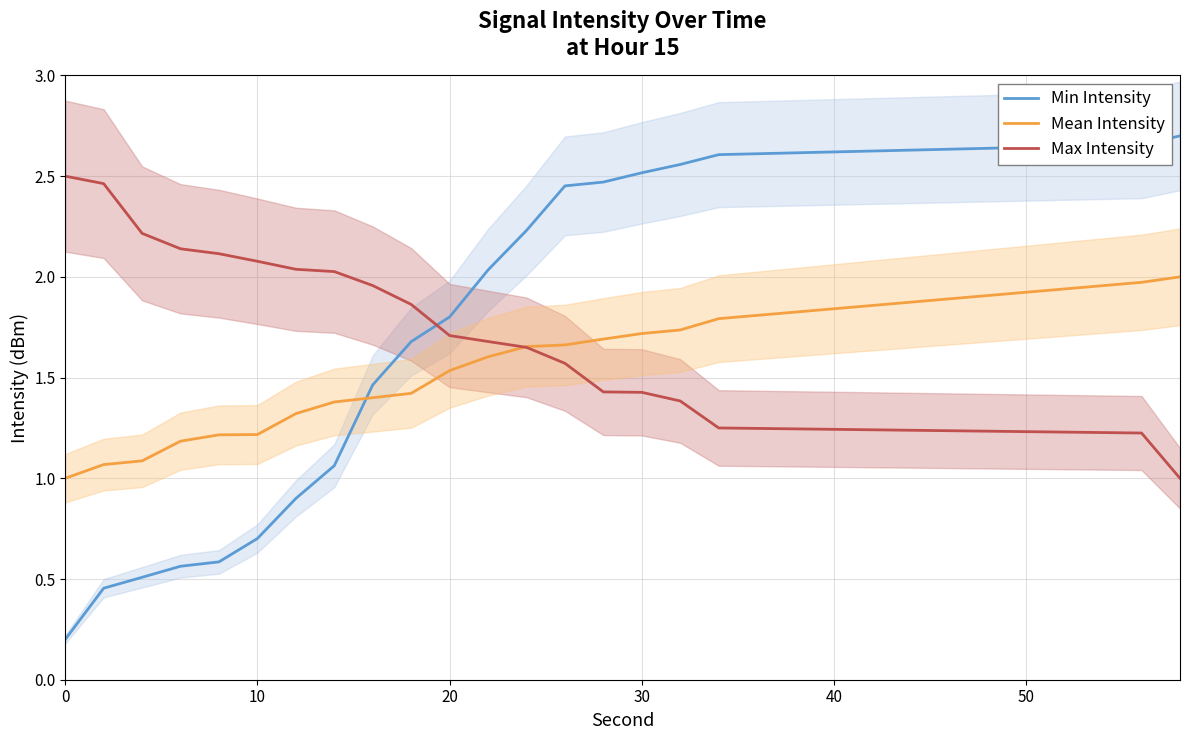

The value of Mean Intensity at 0 is 0.3. True or false?

False